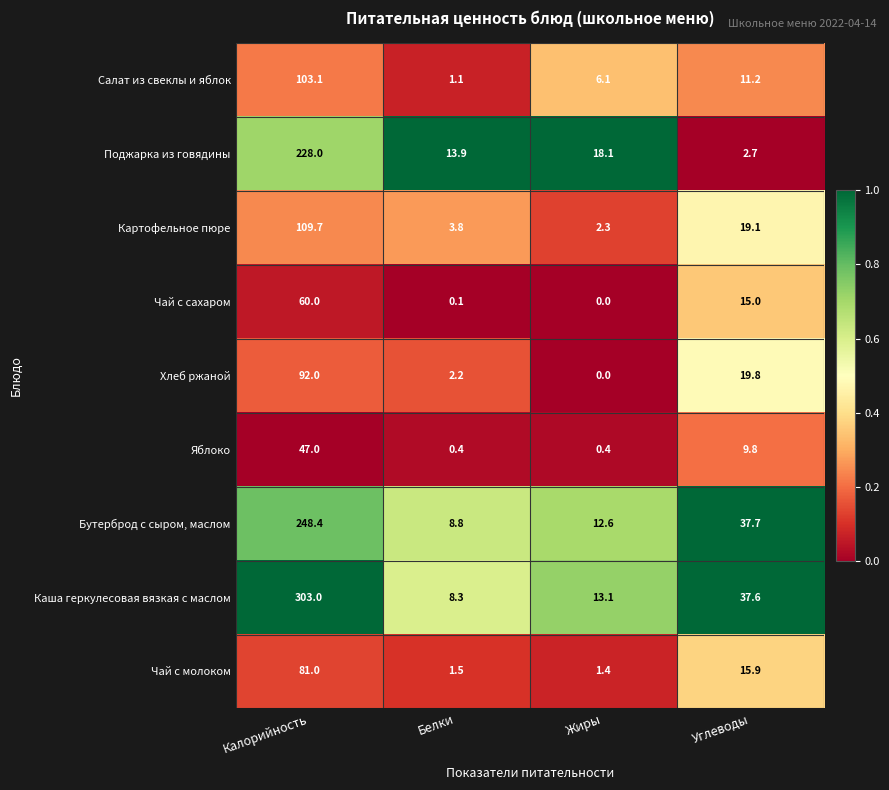

Which series has the widest spread of values?

Каша геркулесовая вязкая с маслом